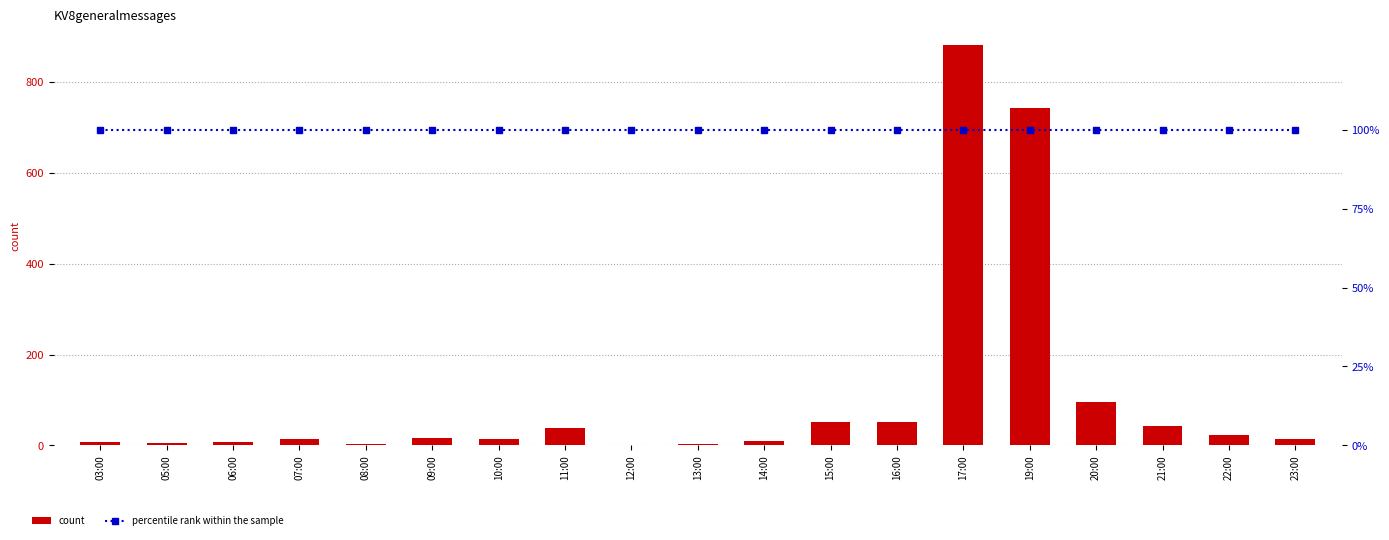

What is the highest value of the percentile rank within the sample series?

100